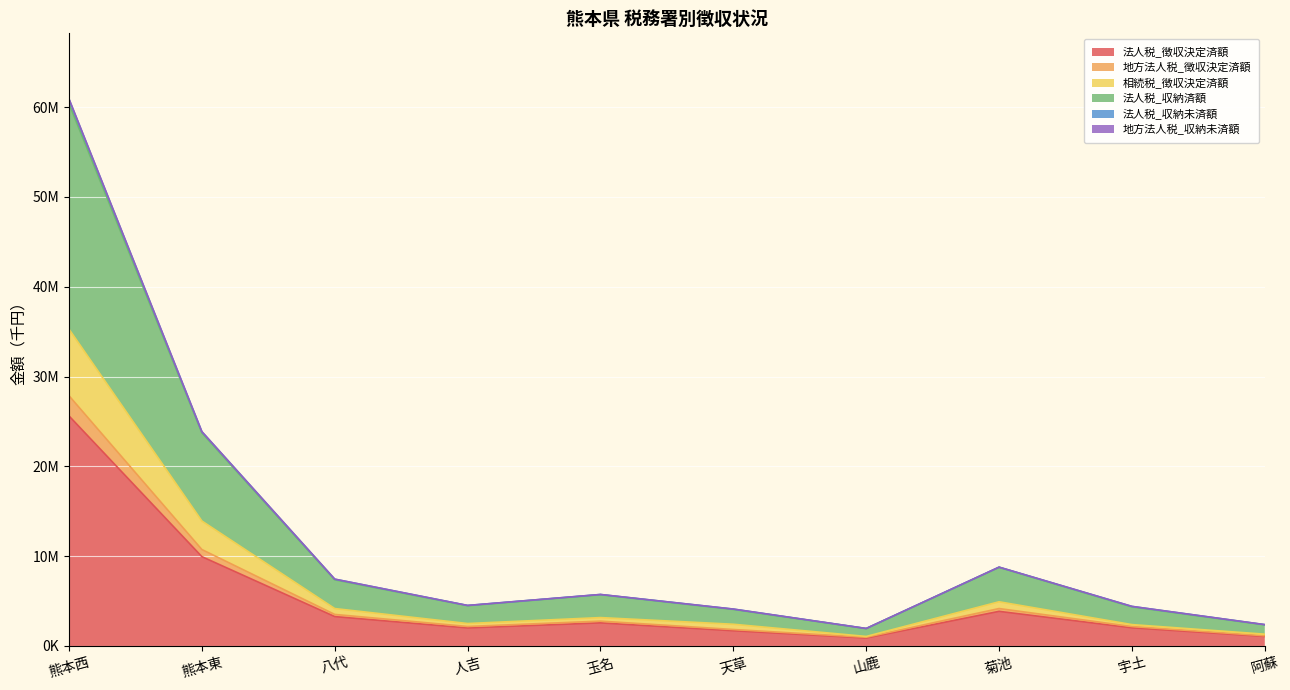

Does the chart display data point markers on the line(s)?

No